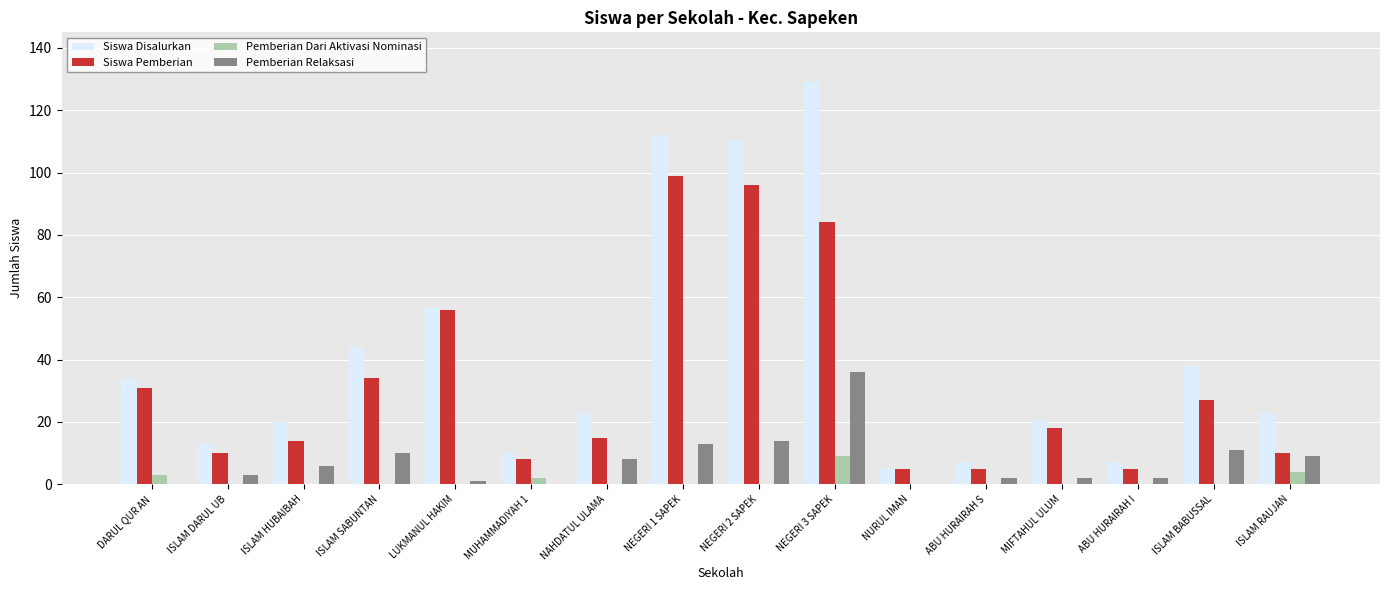

The value of Pemberian Dari Aktivasi Nominasi at NURUL IMAN is 0. True or false?

True